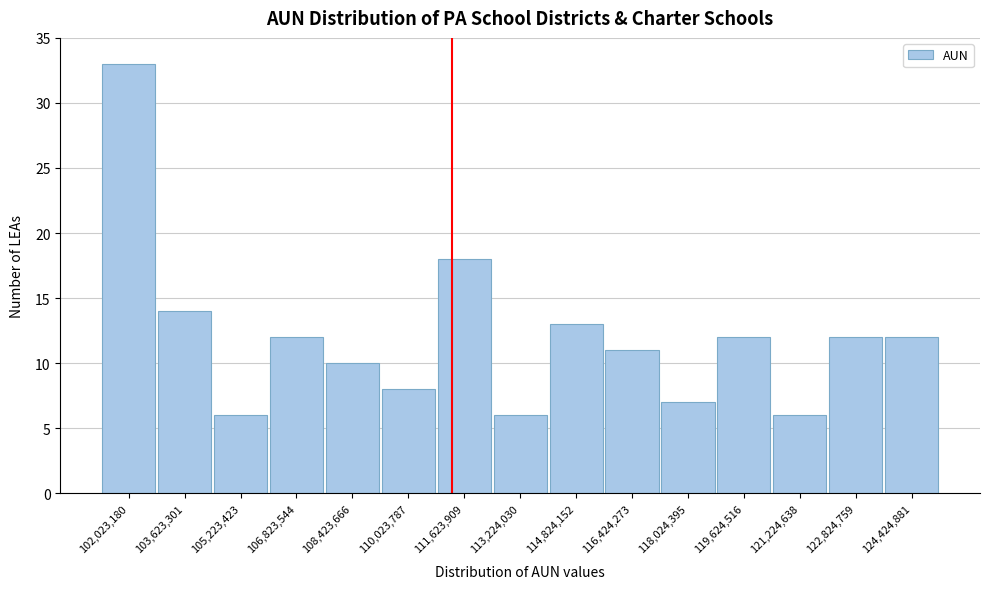

Reading left to right, extract all data points from this chart.

102,023,180=33	103,623,301=14	105,223,423=6	106,823,544=12	108,423,666=10	110,023,787=8	111,623,909=18	113,224,030=6	114,824,152=13	116,424,273=11	118,024,395=7	119,624,516=12	121,224,638=6	122,824,759=12	124,424,881=12